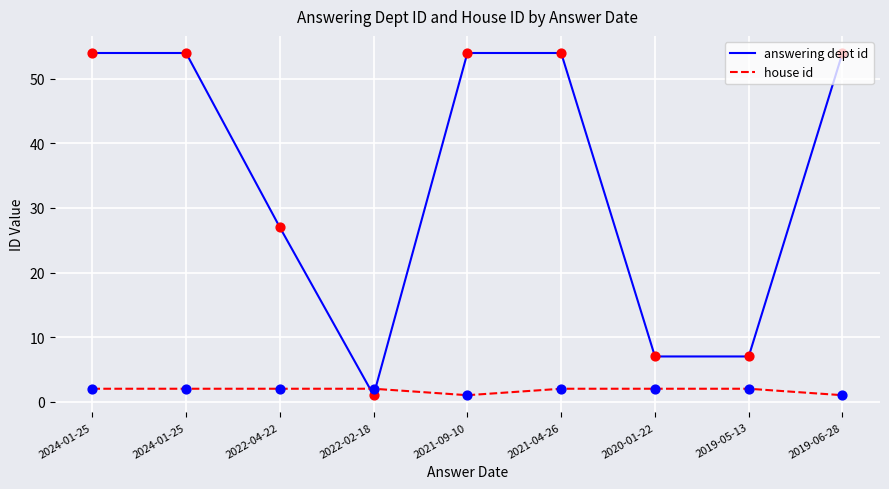

How many lines are shown in the chart?

2